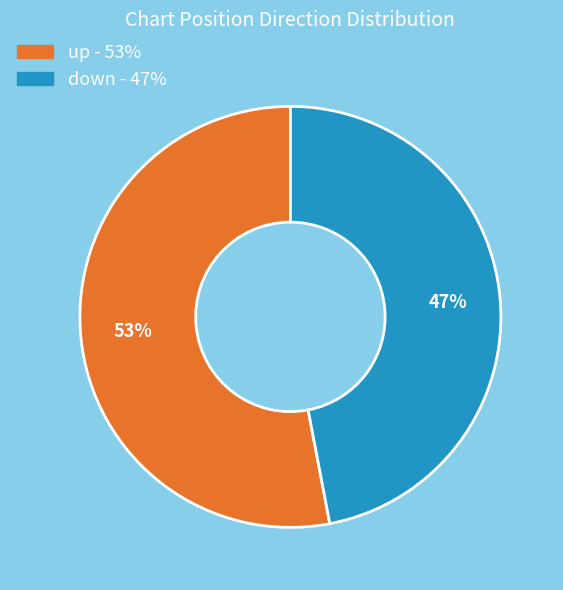

To the nearest percent, what percentage of the pie is up?

53%